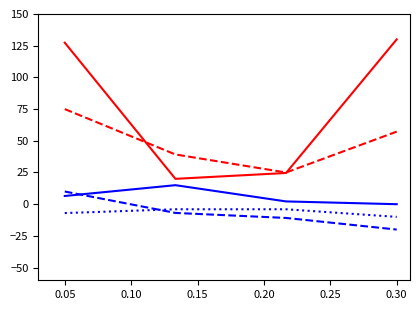

What is the minimum value shown in the chart?

-20.0